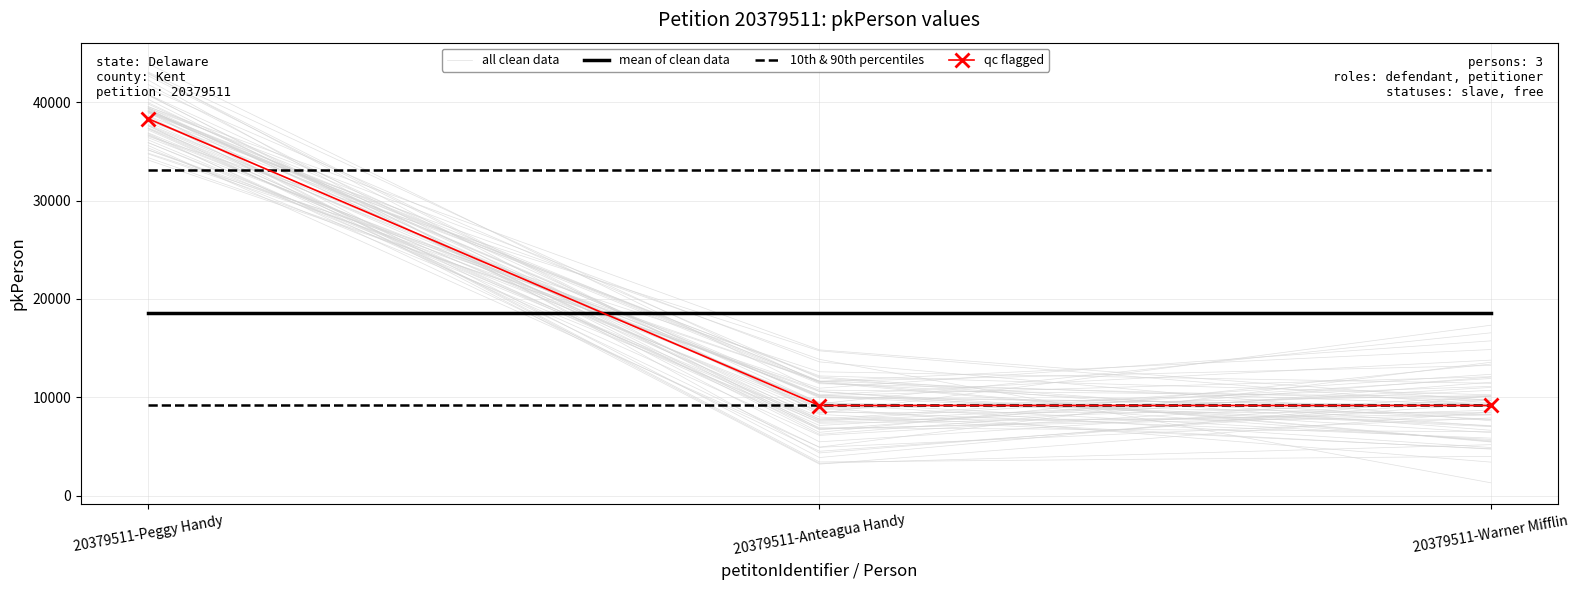

Is the value of mean of clean data at 20379511-Anteagua Handy greater than the value of 10th & 90th percentiles at 20379511-Warner Mifflin?

Yes